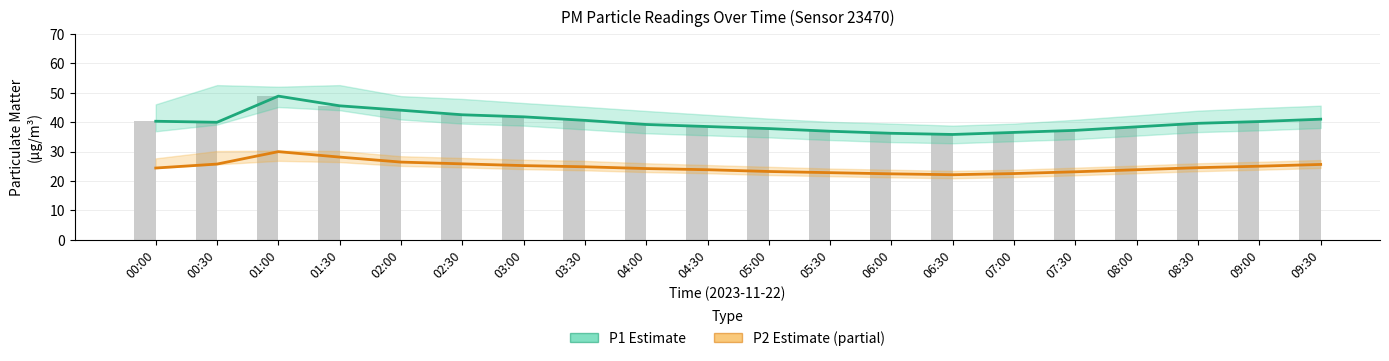

What is the difference between the maximum and minimum values in the P2 (Partial Estimate) series?

7.8